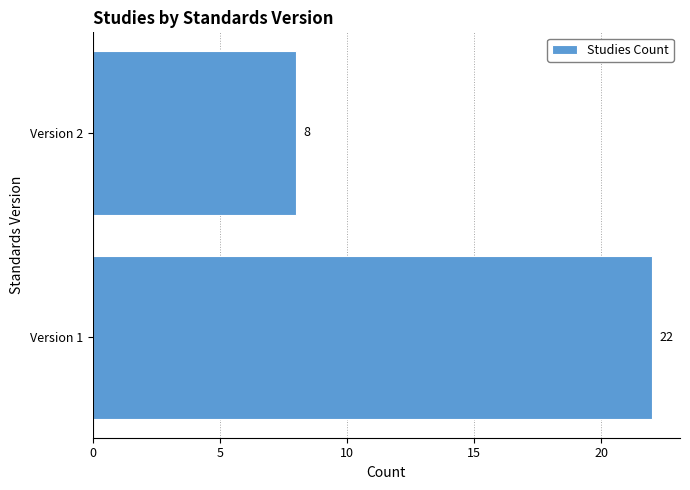

Reading bottom to top, what are all the values shown in this chart?

Version 1=22	Version 2=8